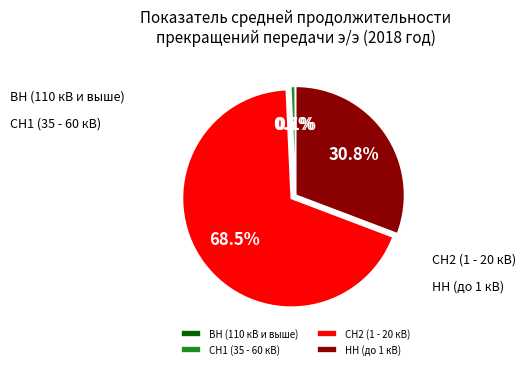

Which slice is the smallest?

ВН (110 кВ и выше)